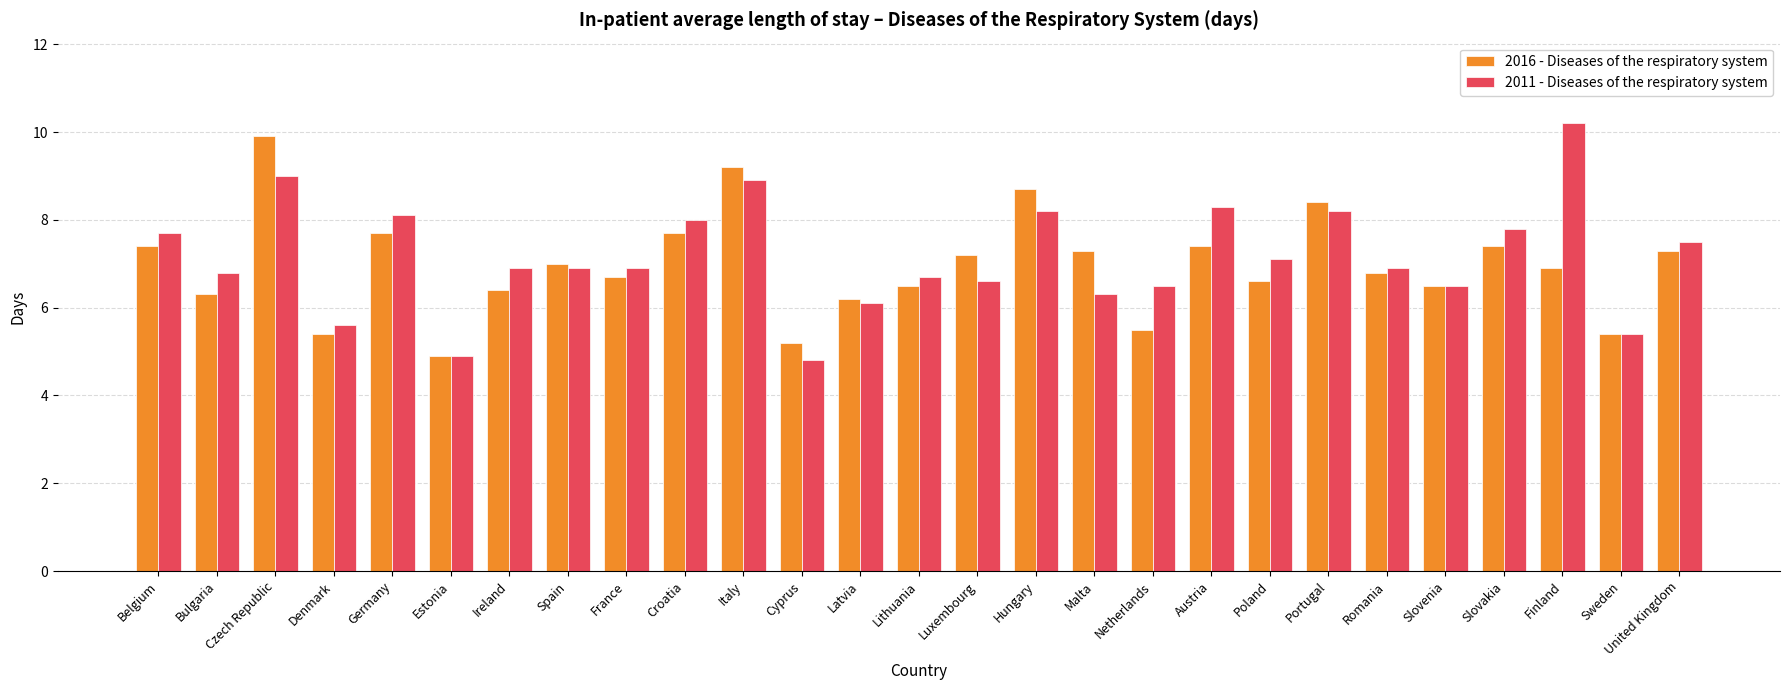

What is the sum of all 2016 - Diseases of the respiratory system values?

187.9